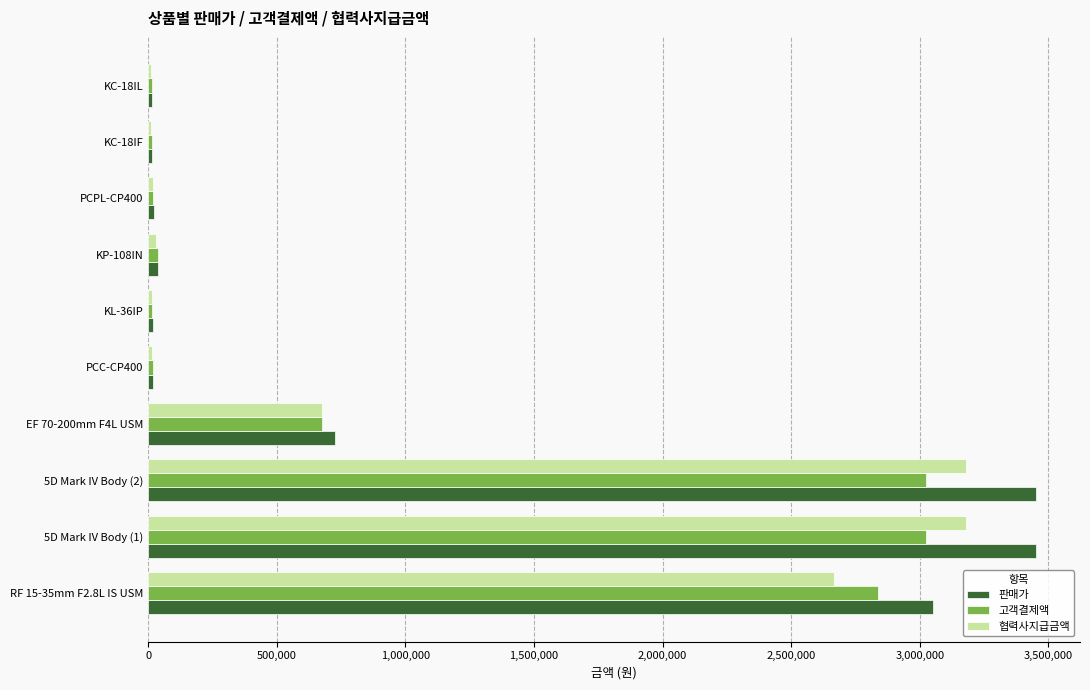

What is the difference between the maximum and minimum values in the 판매가 series?

3435000